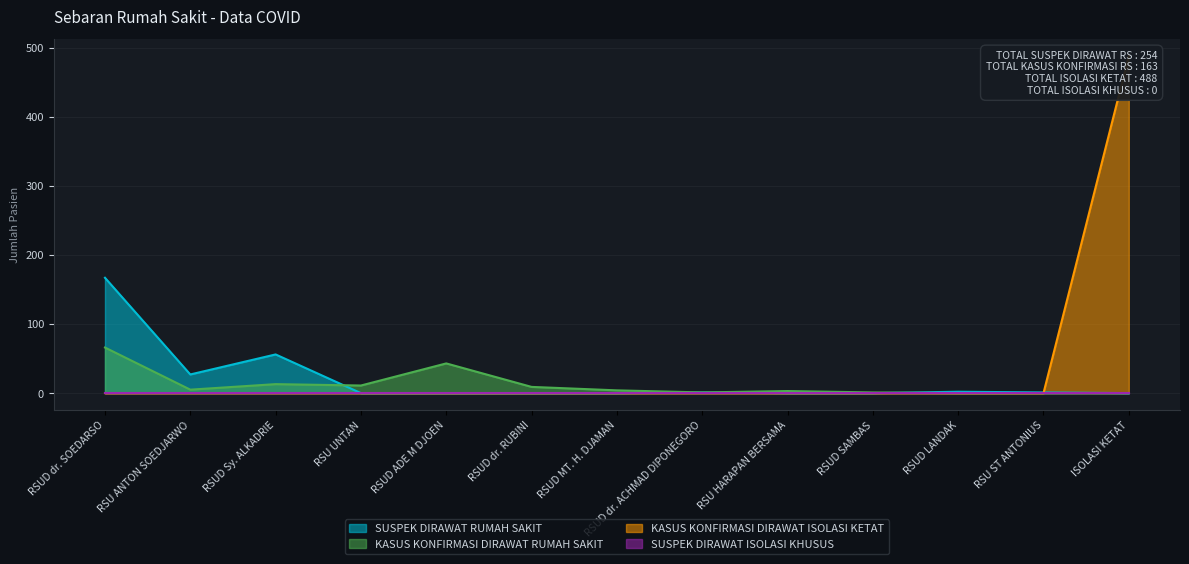

Does the chart display data point markers on the line(s)?

No